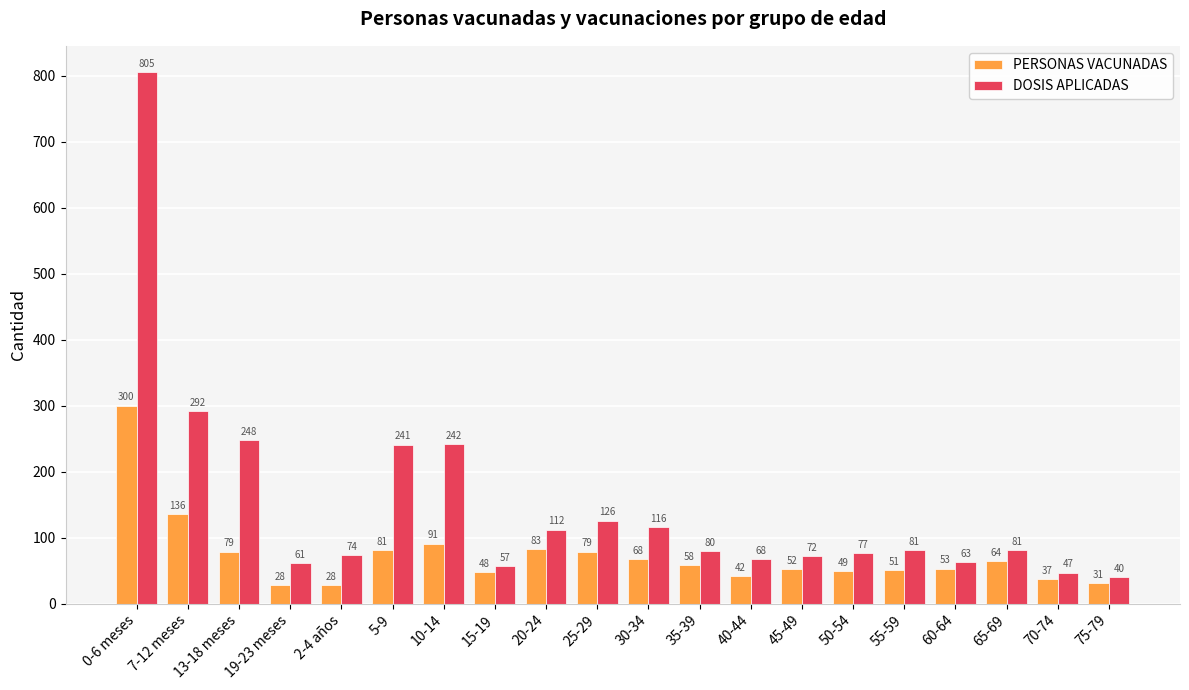

What is the total value across all series at 45-49?

124